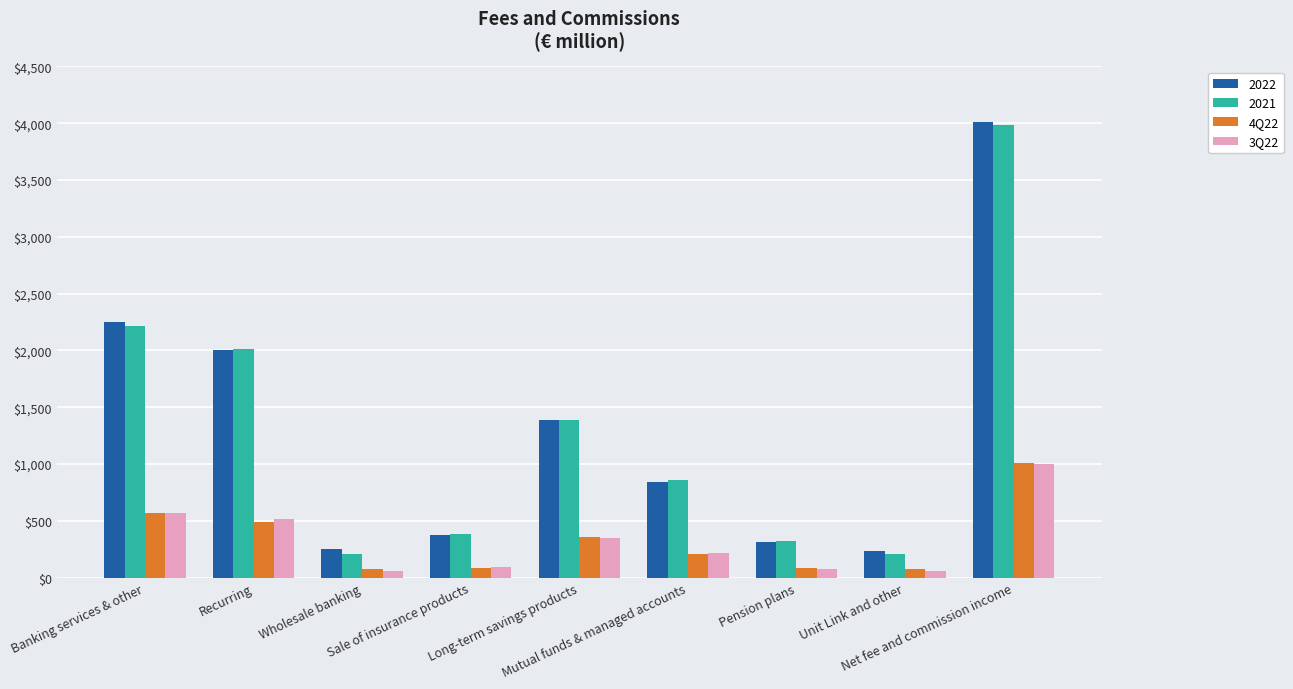

What is the maximum value for 4Q22?

1011.2